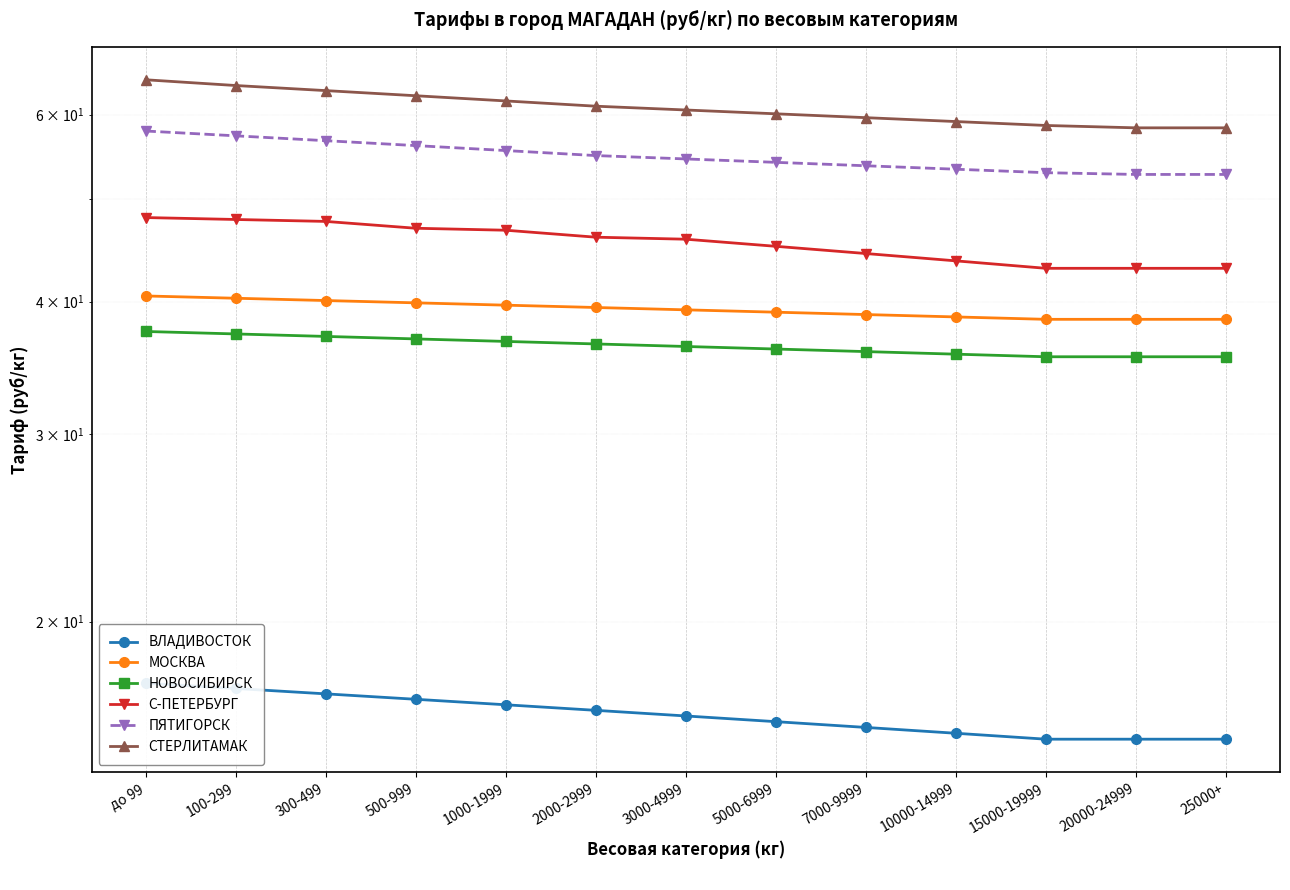

What is the difference between the СТЕРЛИТАМАК values at до 99 and 2000-2999?

3.6